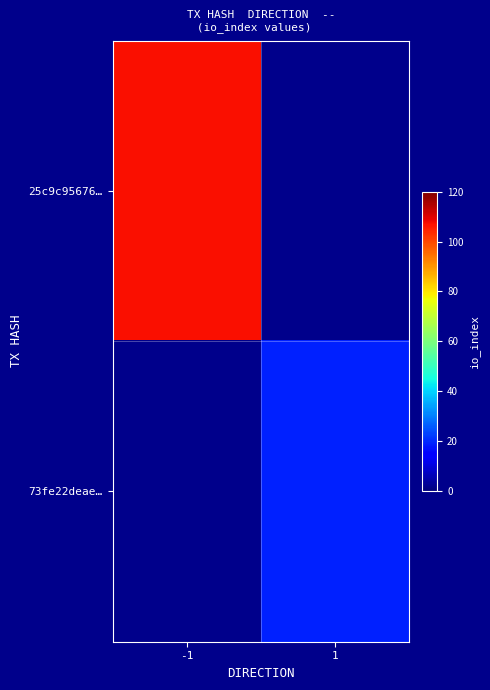

How many categories are shown in the chart?

2